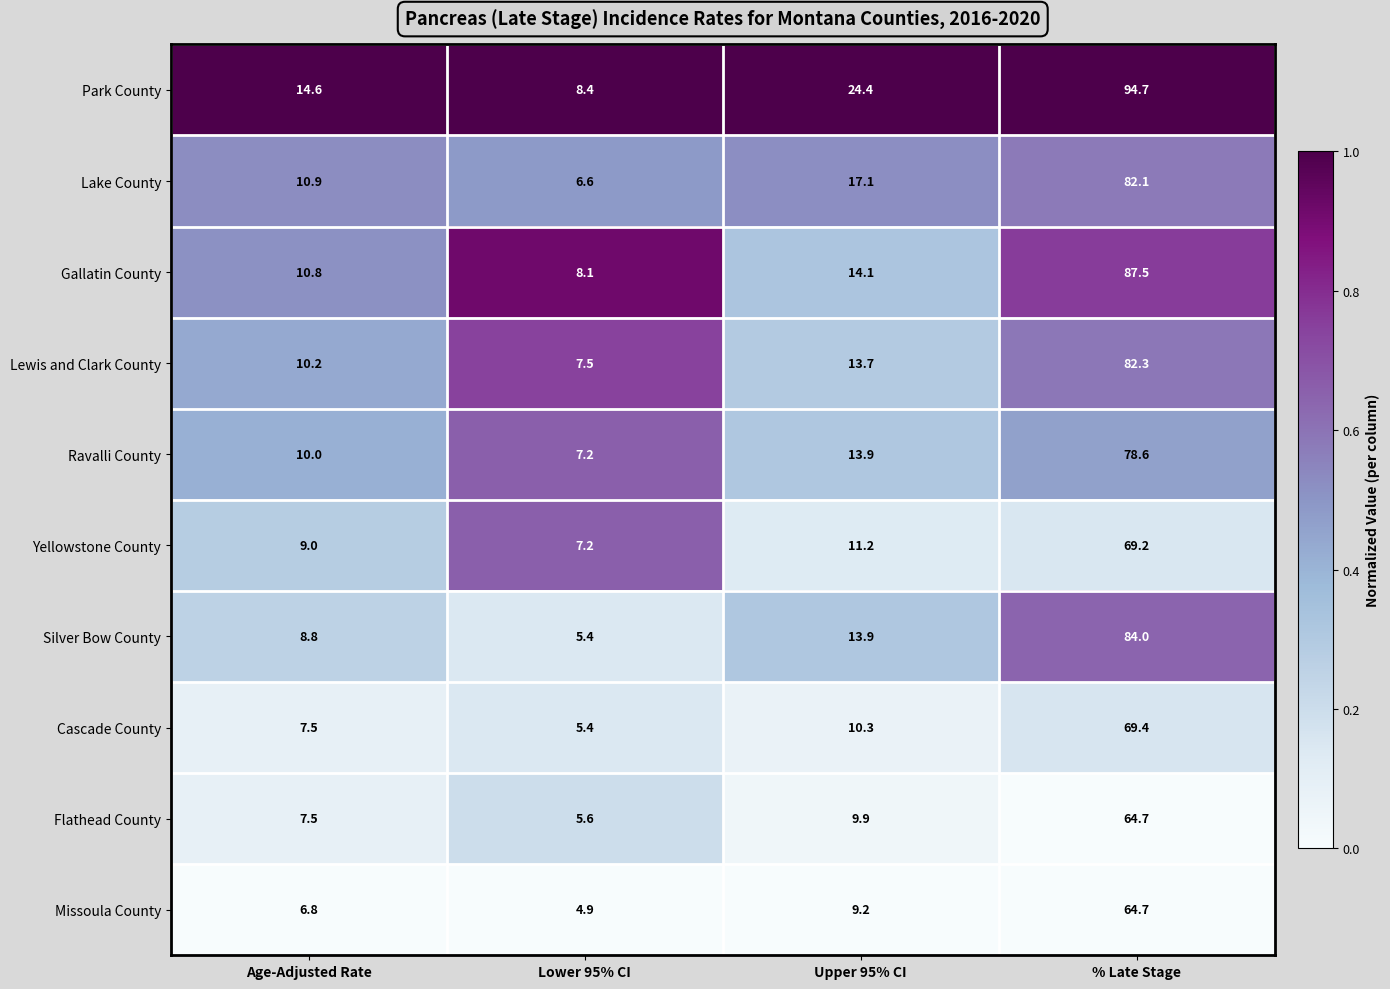

What is the maximum value shown in the chart?

94.7